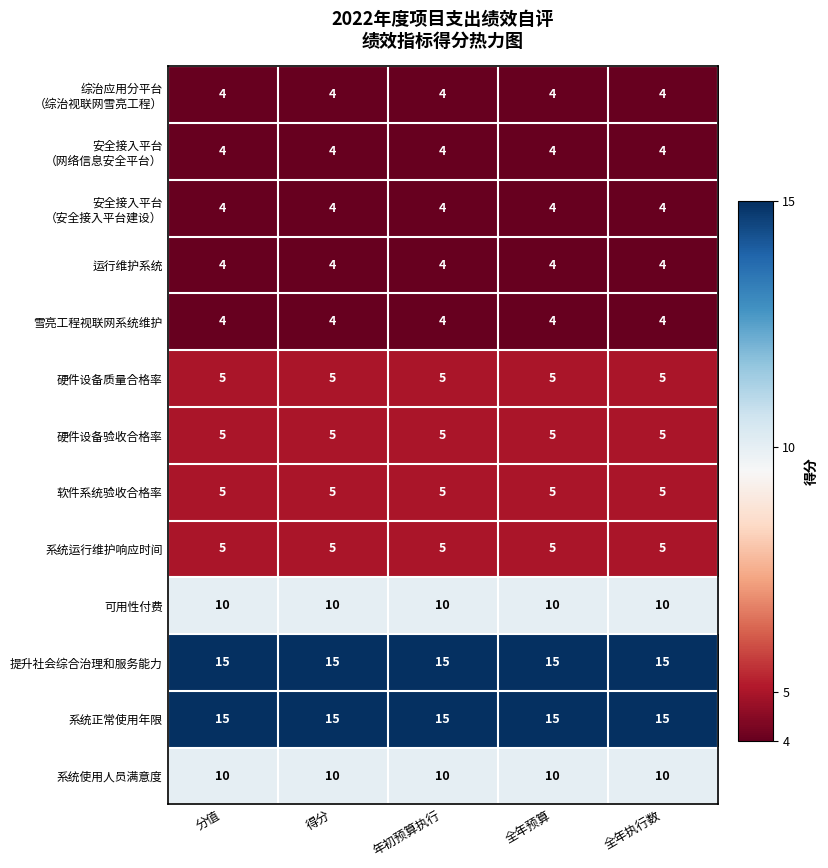

The value of 提升社会综合治理和服务能力 at 年初预算执行 is 21. True or false?

False